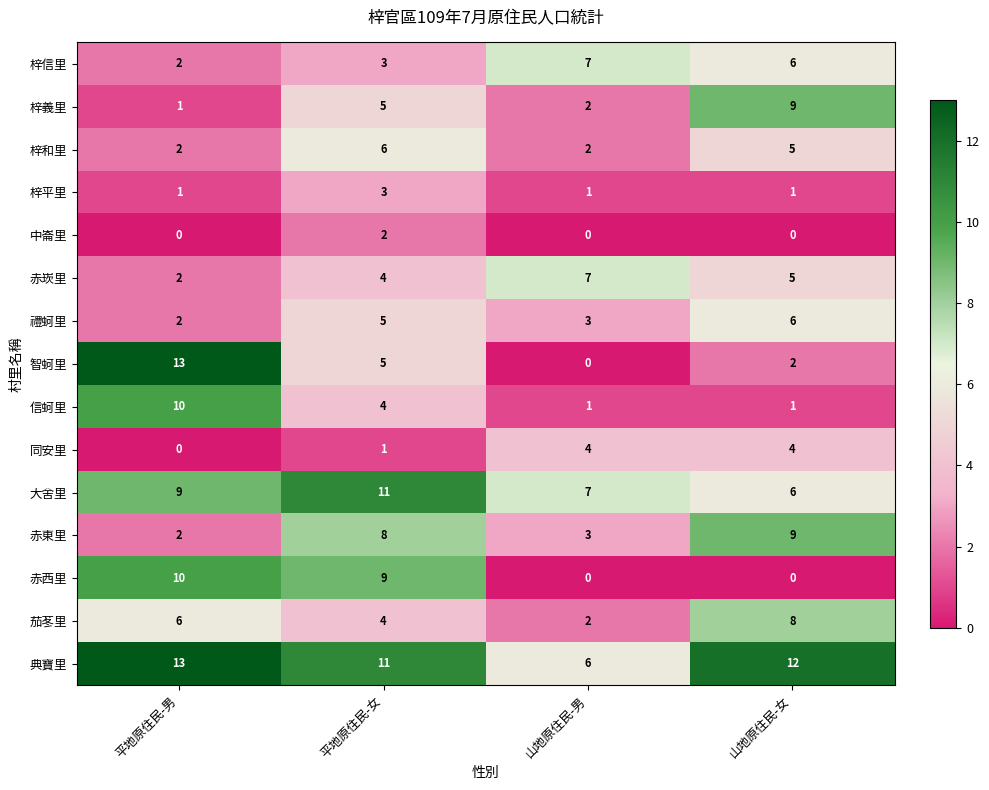

Which series has the widest spread of values?

智蚵里